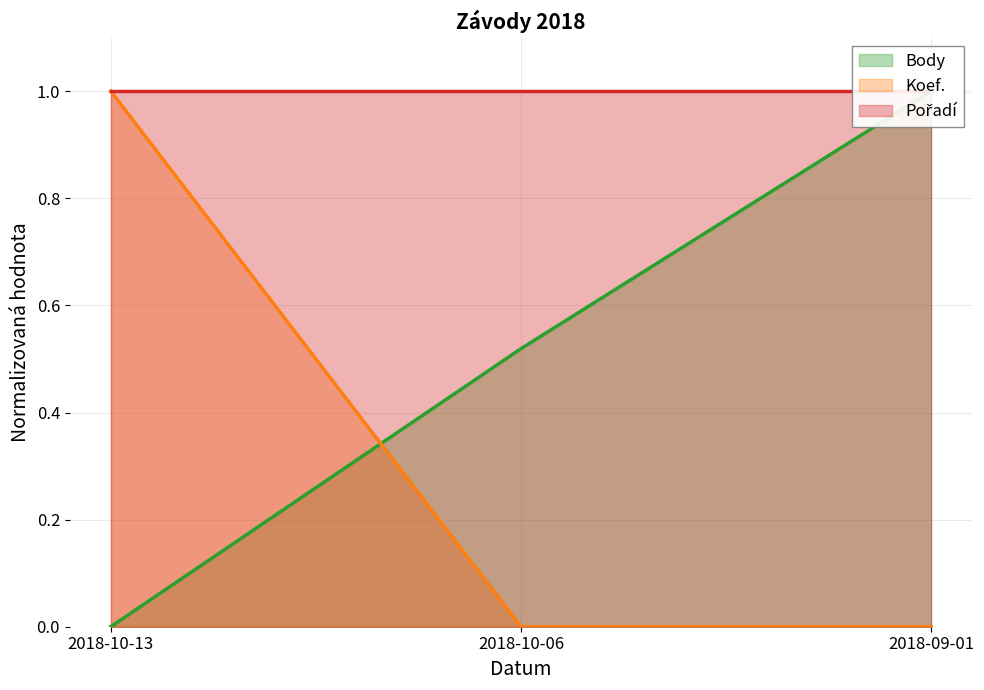

The value of Koef. at 2018-10-06 is 0. True or false?

True